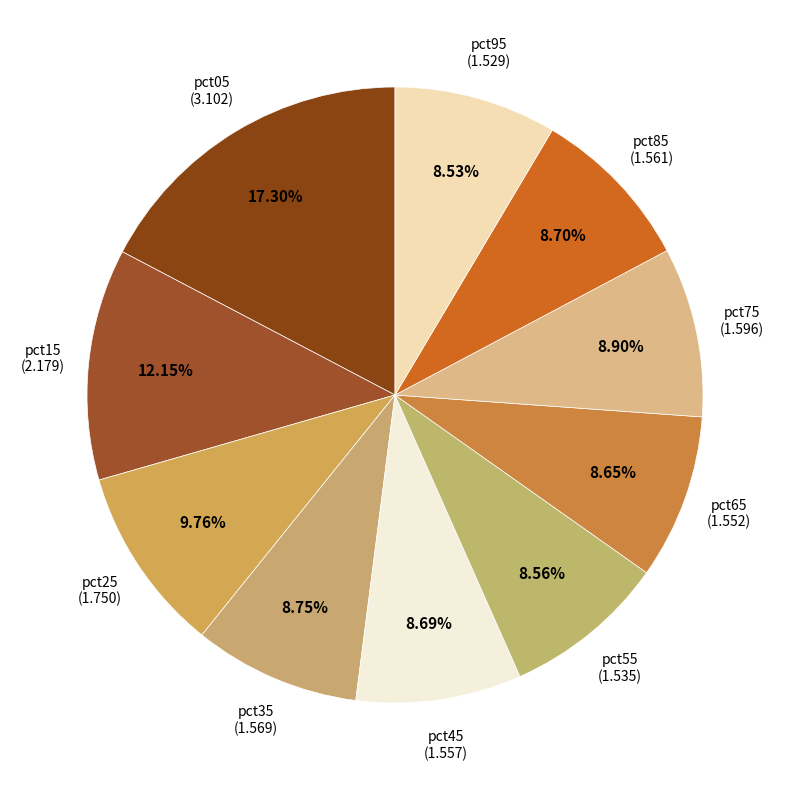

Count the number of slices in the pie.

10